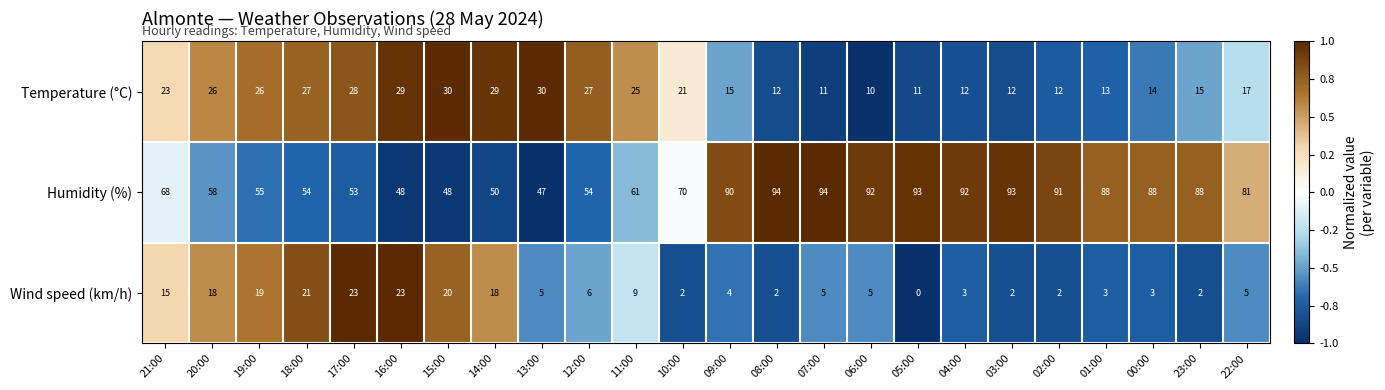

Which series has the largest total across all categories?

Humidity (%)